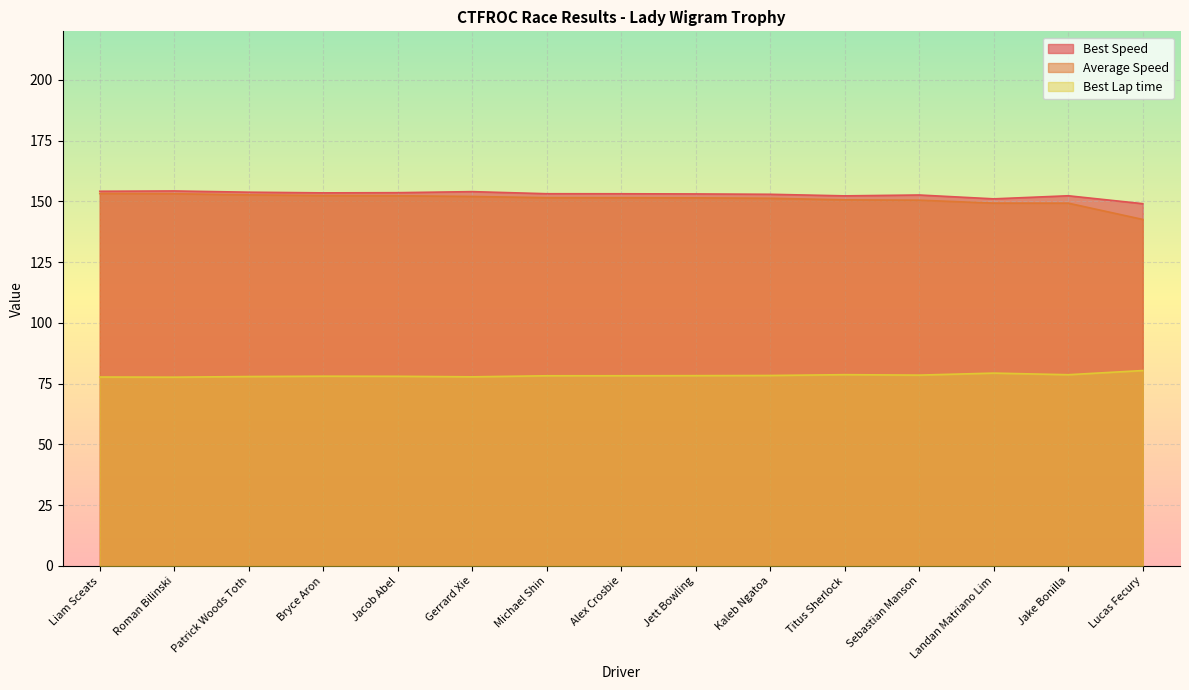

Between Roman Bilinski and Jake Bonilla, which series saw the biggest shift?

Average Speed